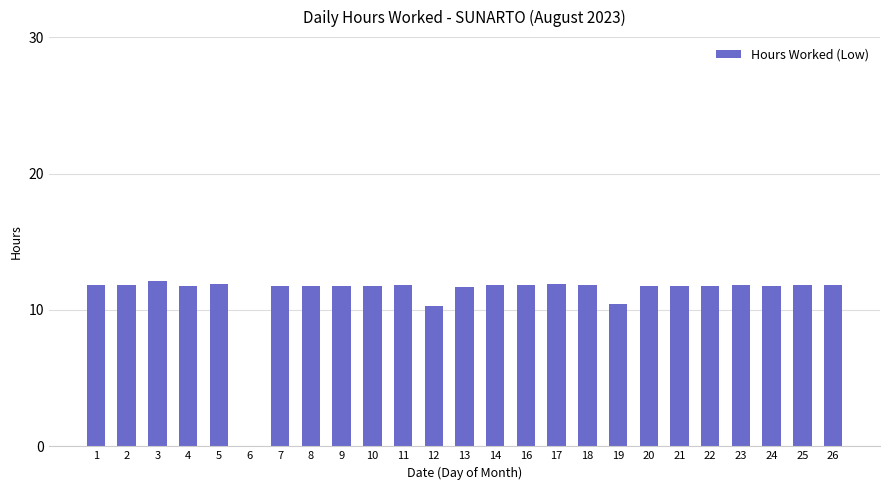

What is the greatest value displayed?

12.1